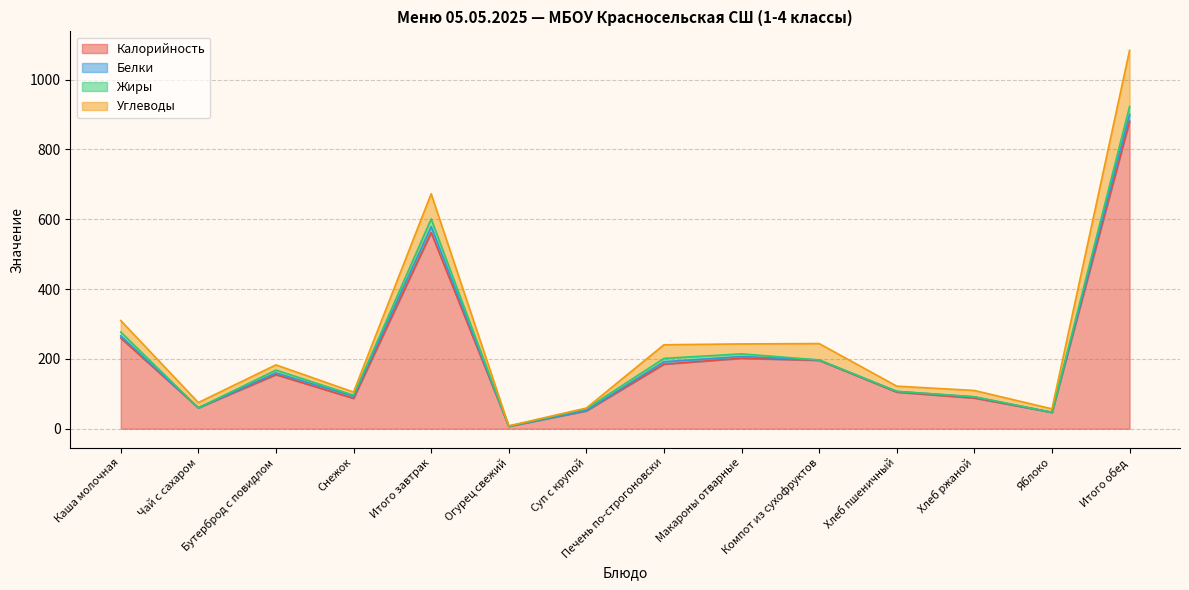

At which label does Калорийность first exceed 155?

Каша молочная